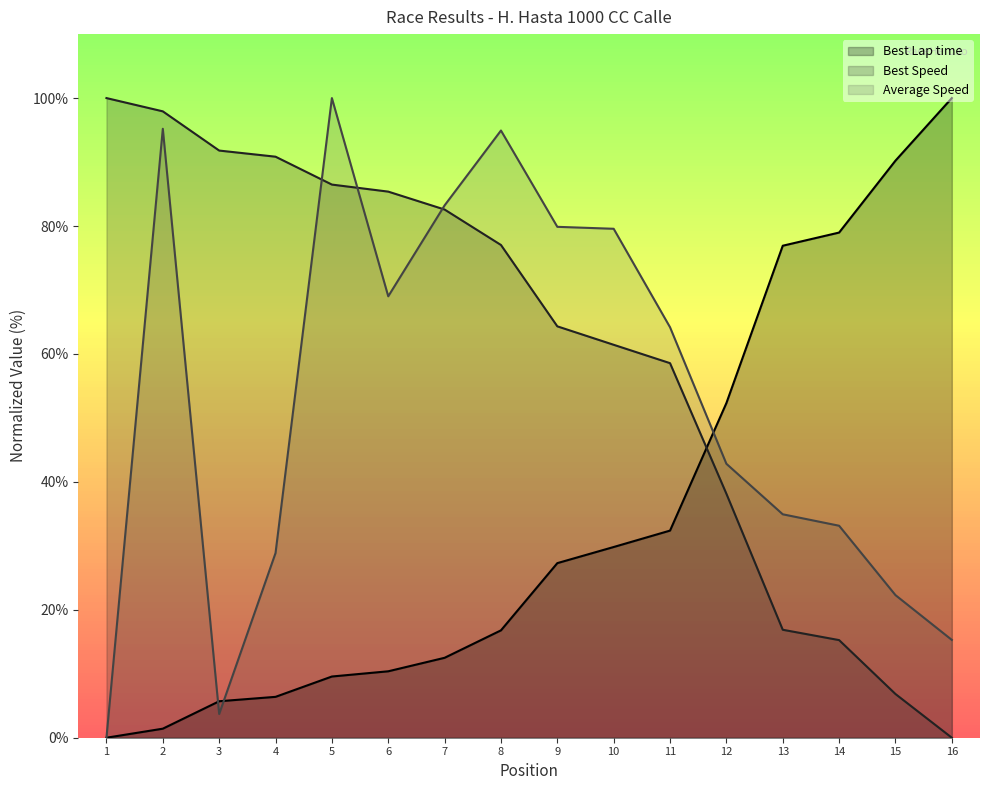

What is the difference between the second highest and second lowest values in the Best Speed series?

91.1